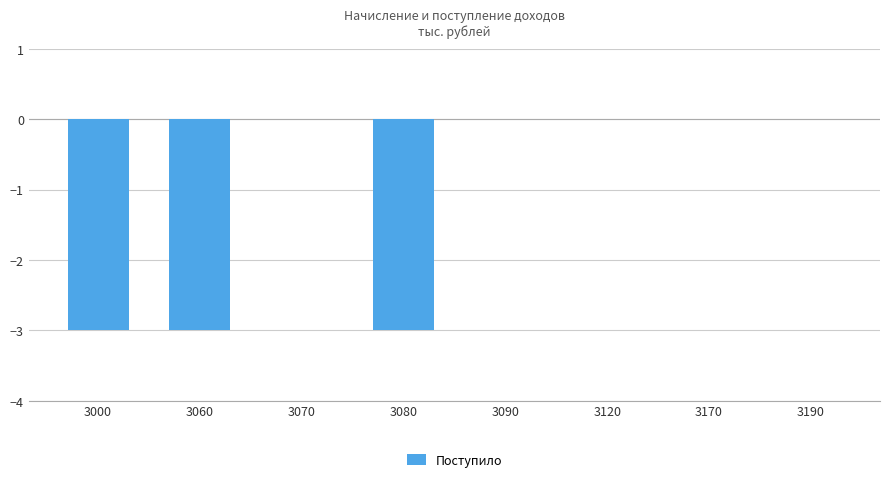

How many data points does each series have?

8